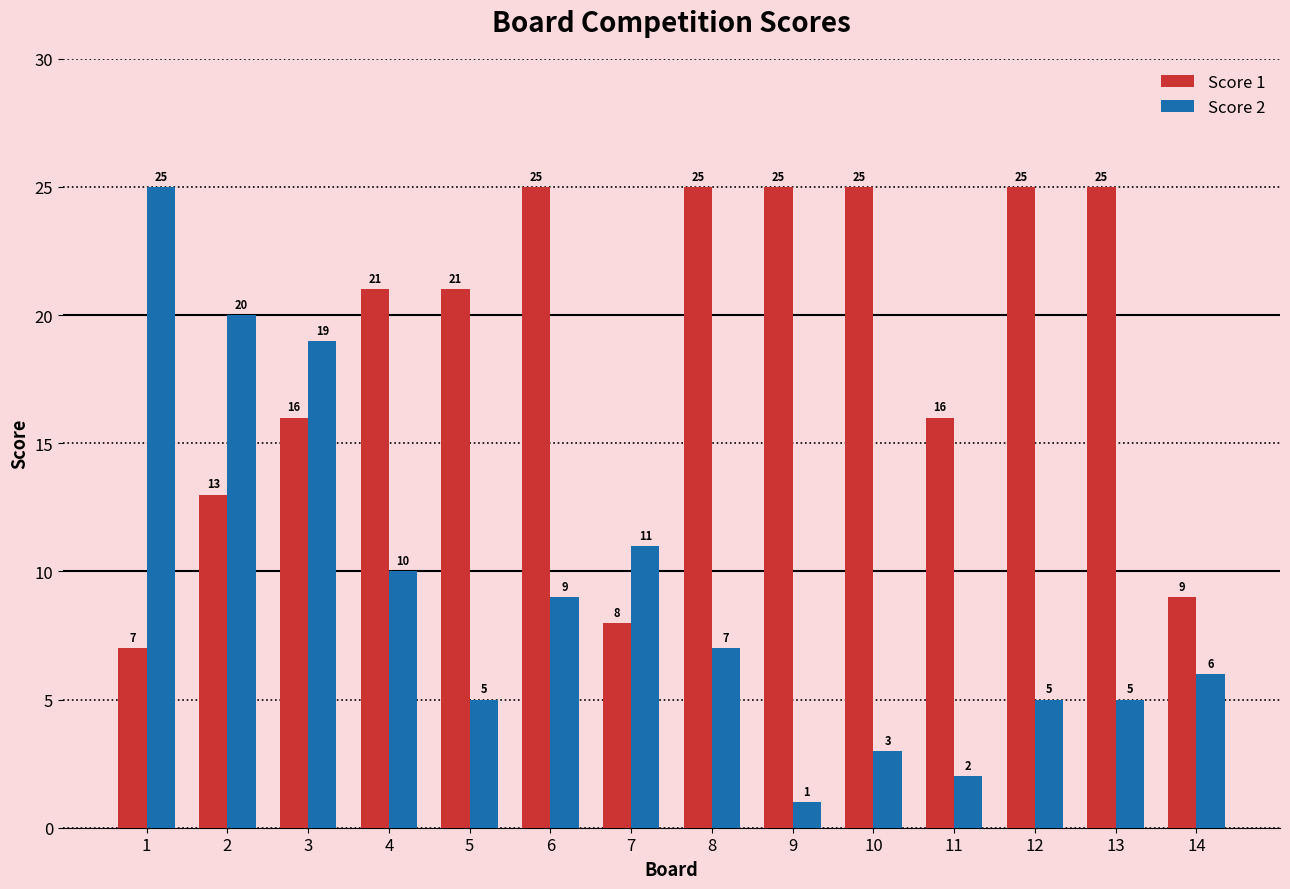

Is the value of Score 1 at 9 greater than the value of Score 2 at 9?

Yes